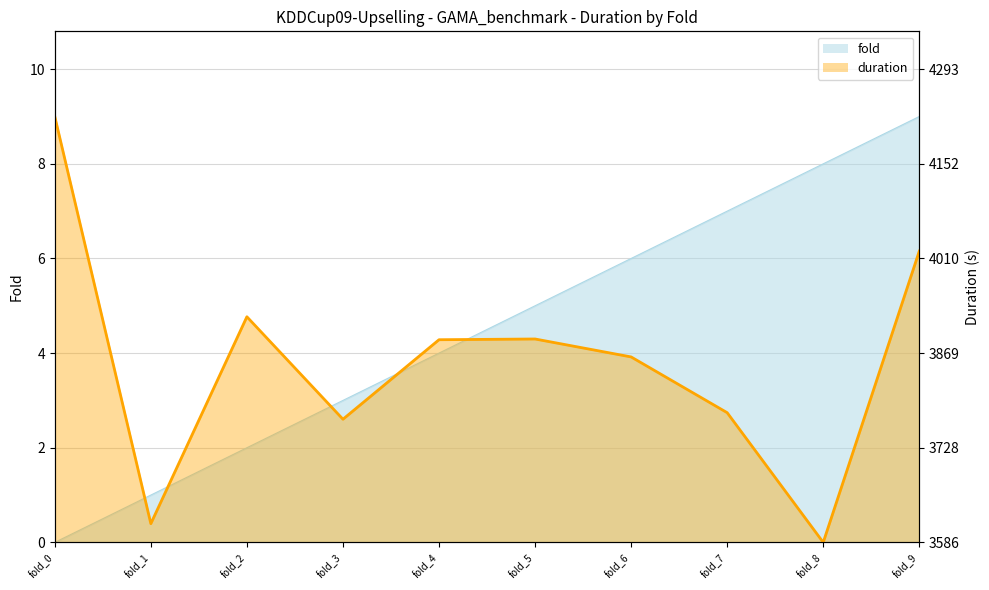

Reading left to right, transcribe all the data shown in this chart.

fold: 0.0	1.0	2.0	3.0	4.0	5.0	6.0	7.0	8.0	9.0
duration: 9.0	0.4	4.8	2.6	4.3	4.3	3.9	2.7	0.0	6.2